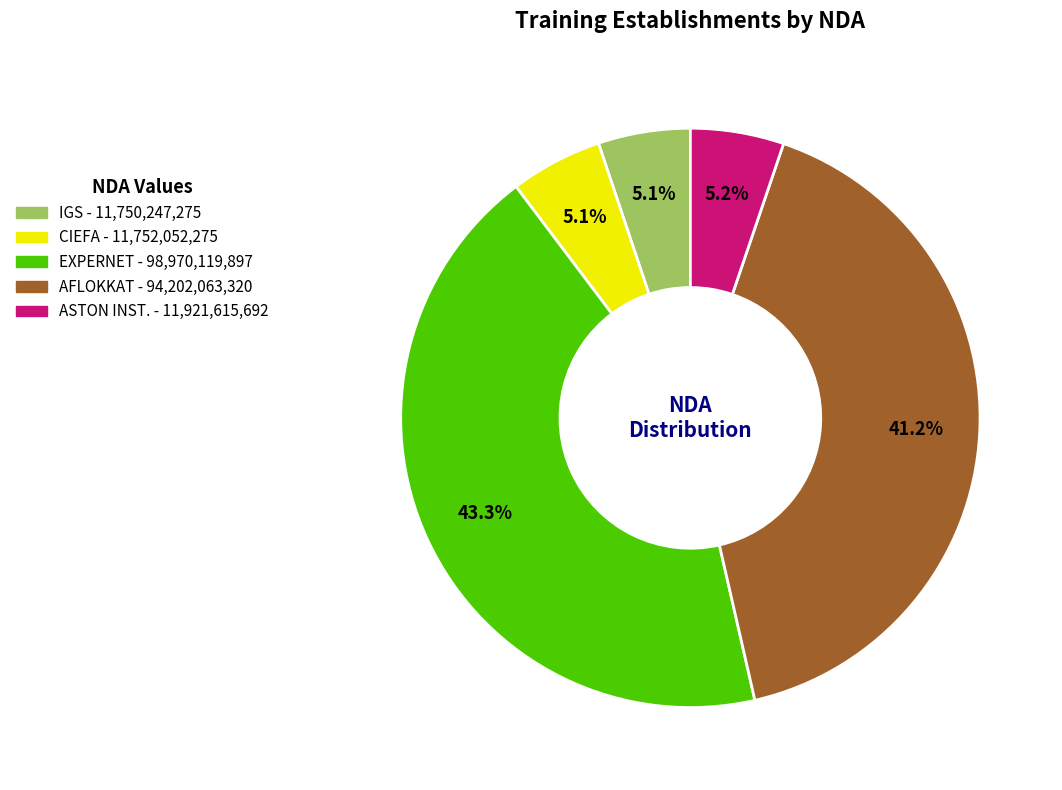

Is there a majority slice in this chart?

No